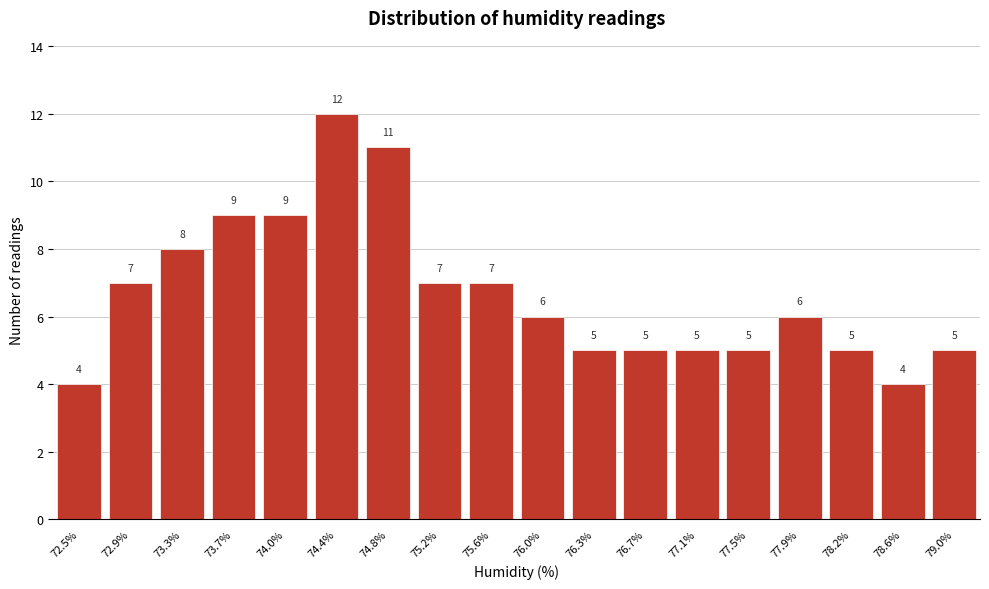

Reading right to left, extract all data points from this chart.

5	4	5	6	5	5	5	5	6	7	7	11	12	9	9	8	7	4